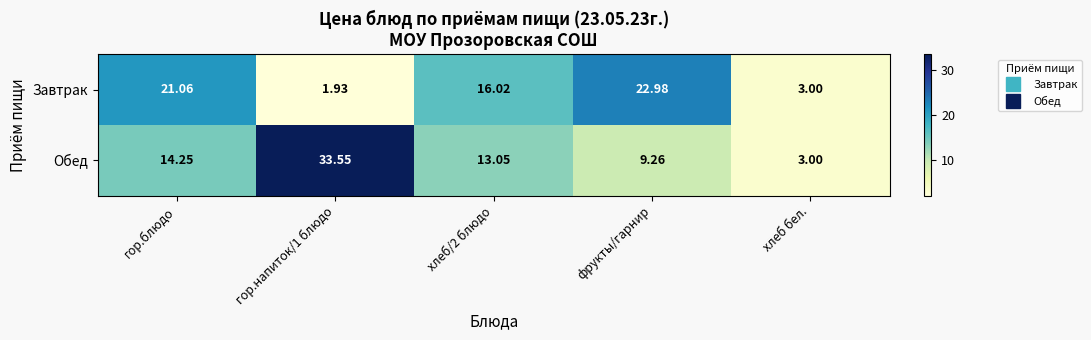

Count the number of data series in this chart.

2